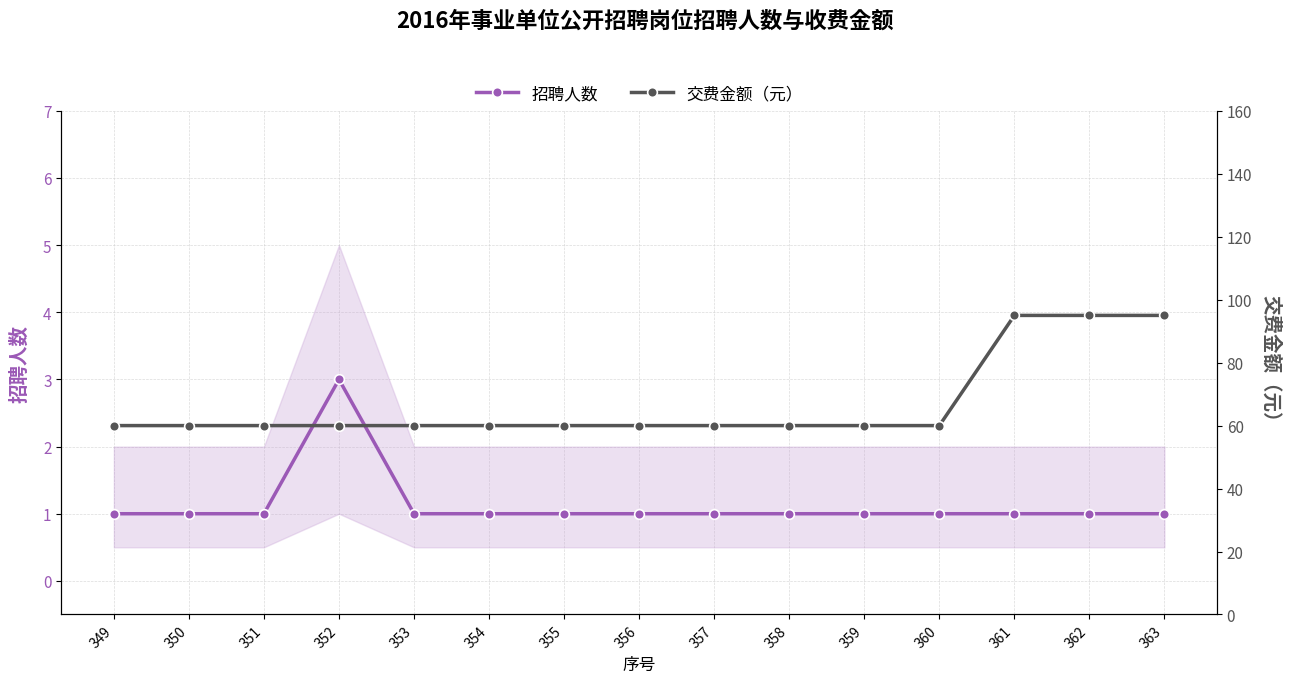

Reading right to left, list all the values displayed in this chart.

招聘人数: 363=1	362=1	361=1	360=1	359=1	358=1	357=1	356=1	355=1	354=1	353=1	352=3	351=1	350=1	349=1
交费金额（元）: 363=95	362=95	361=95	360=60	359=60	358=60	357=60	356=60	355=60	354=60	353=60	352=60	351=60	350=60	349=60